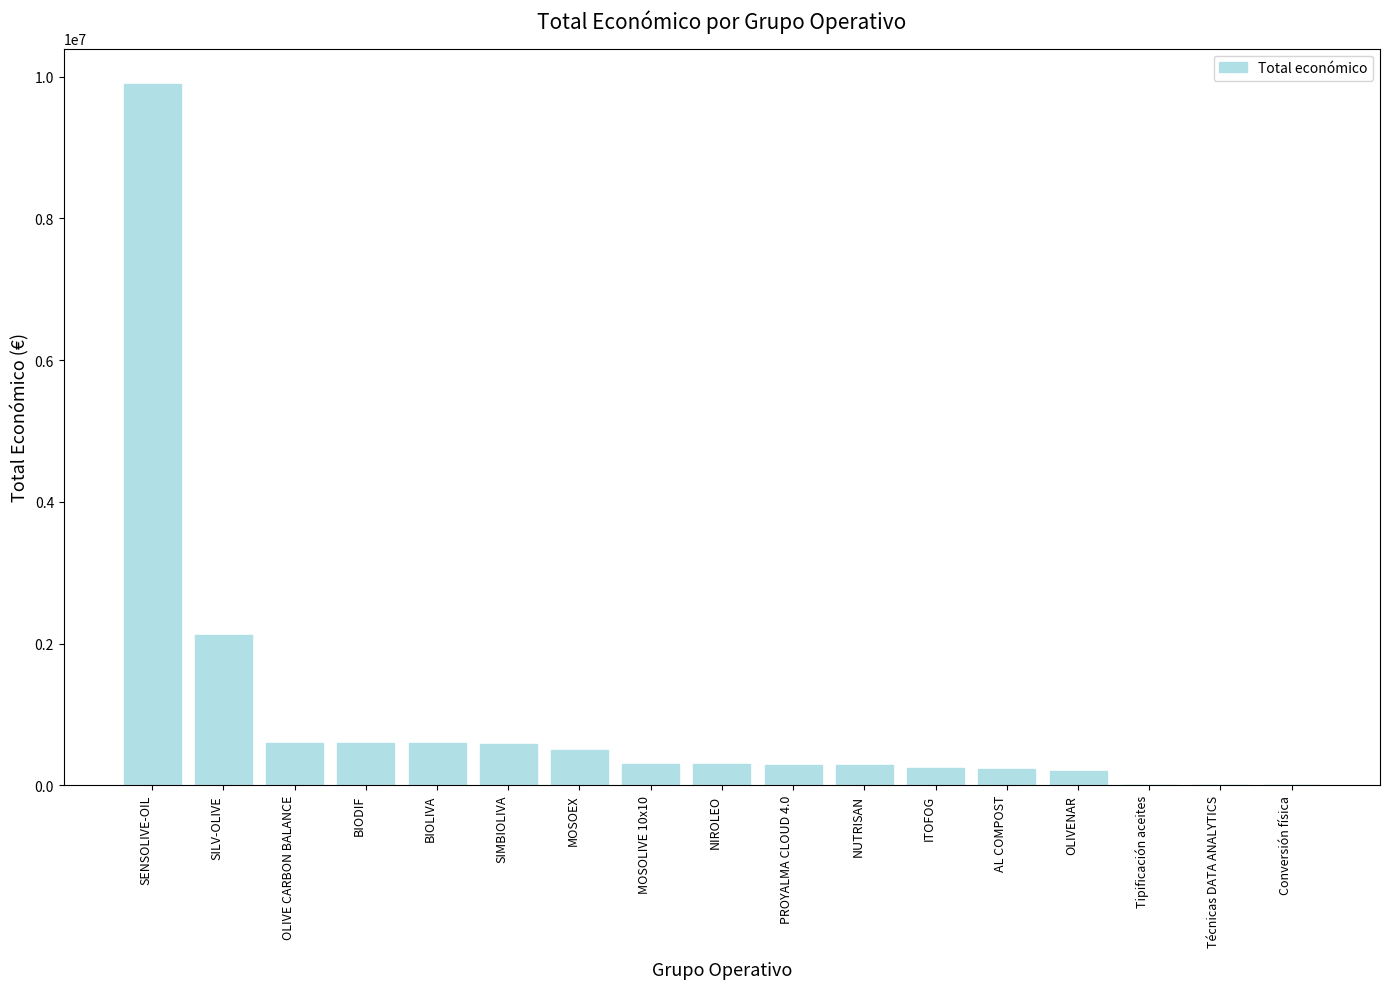

What is the sum of all values?

16741541